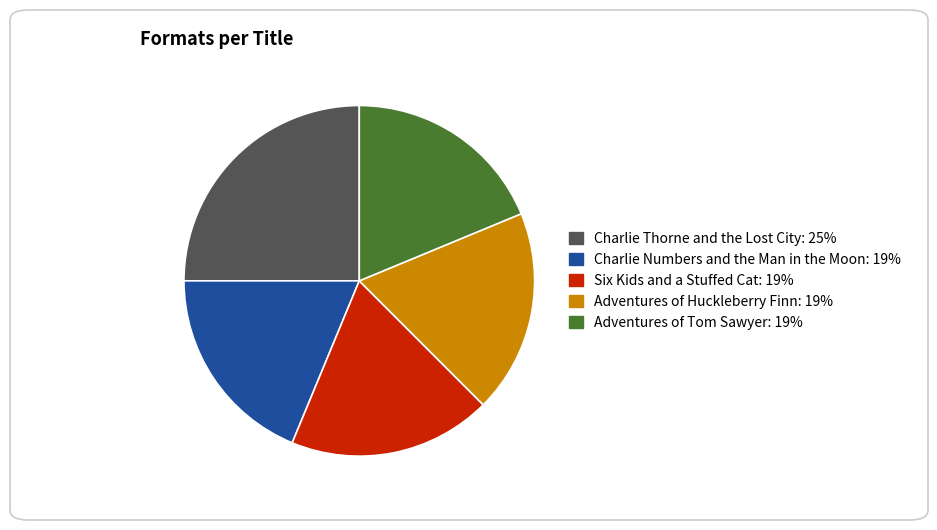

Is it true that Adventures of Huckleberry Finn is 19% of the pie?

True